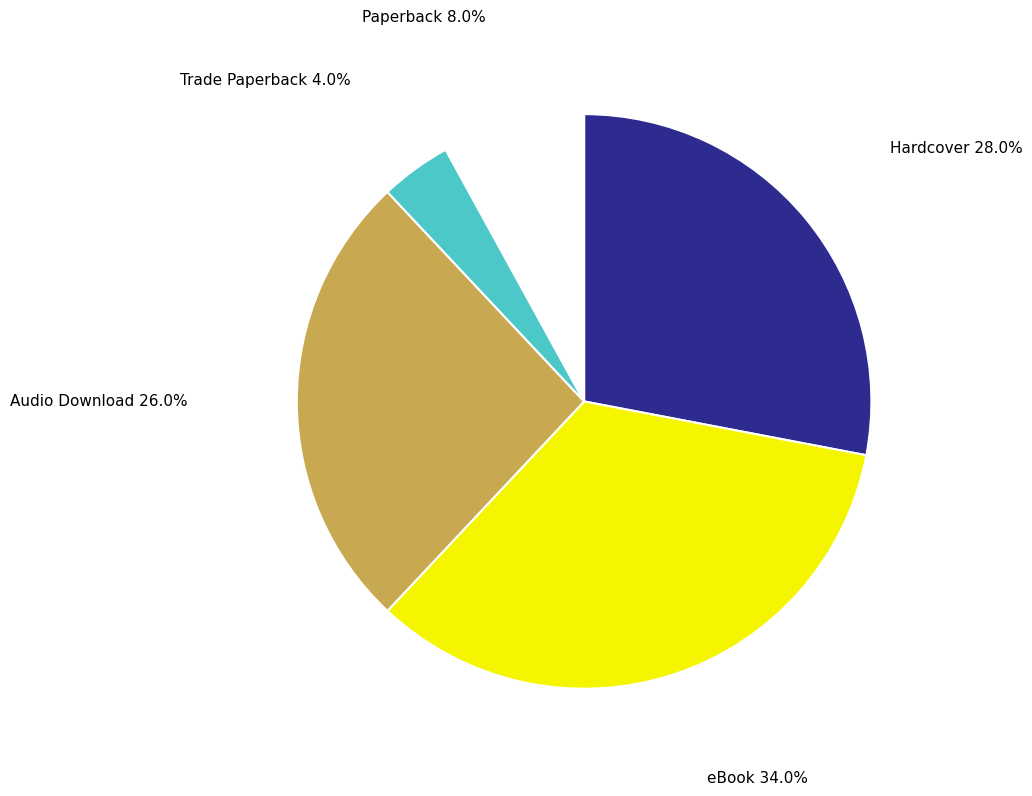

The Trade Paperback slice represents 4% of the pie. True or false?

True